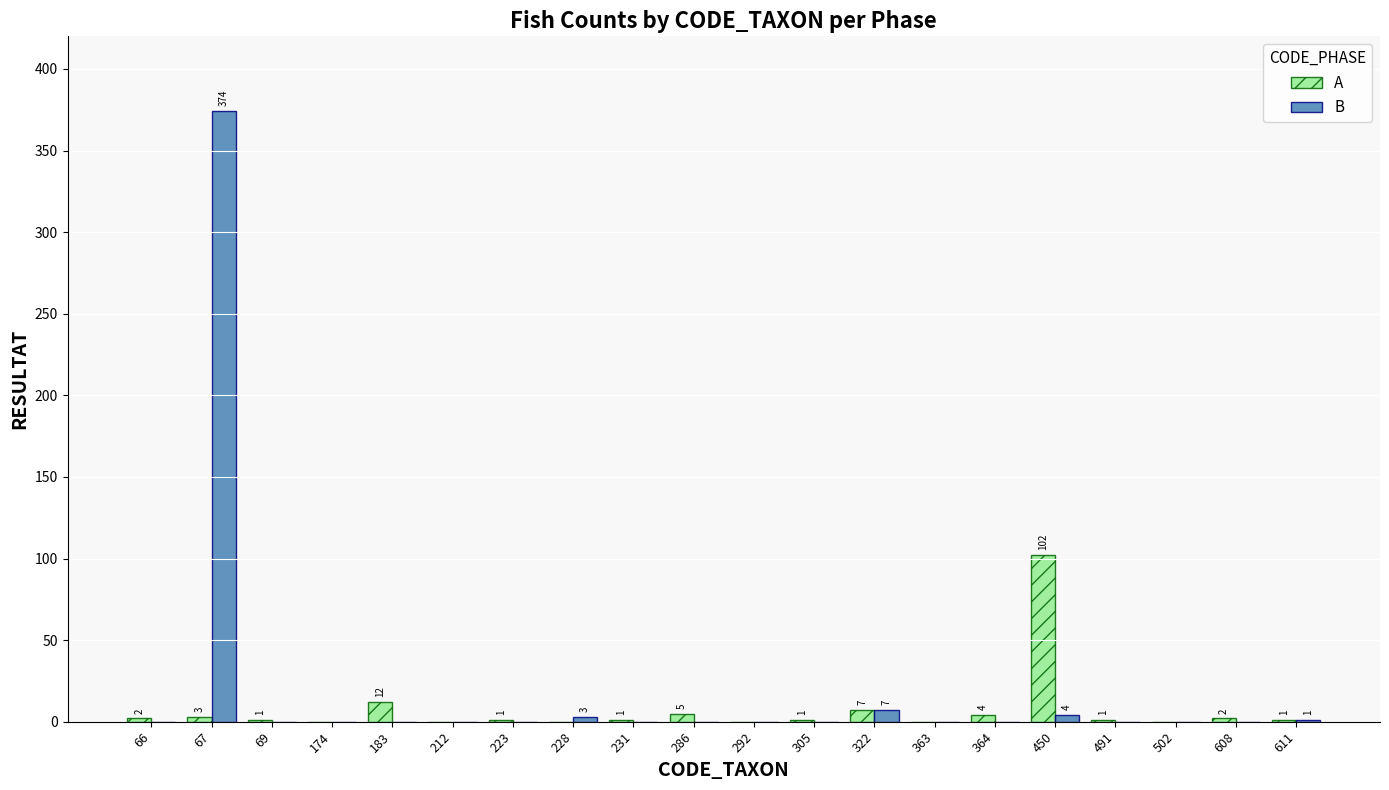

What is the average value of the B series?

19